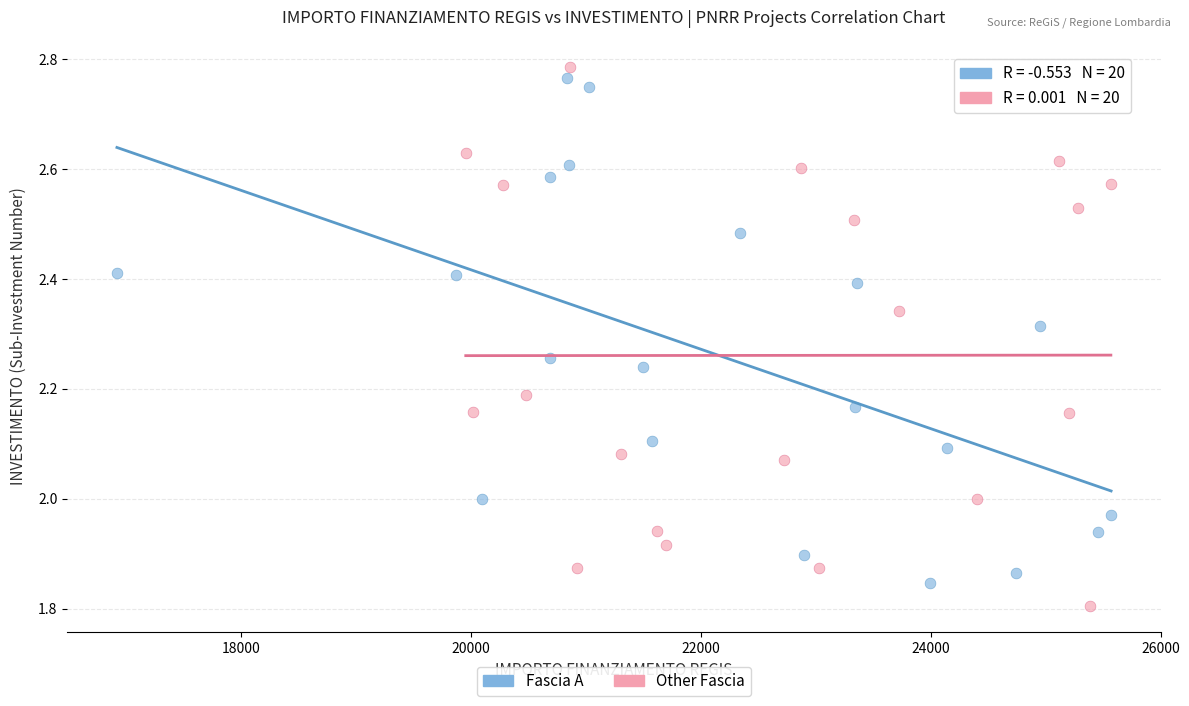

Which series has the largest Y range (max minus min)?

Other Fascia